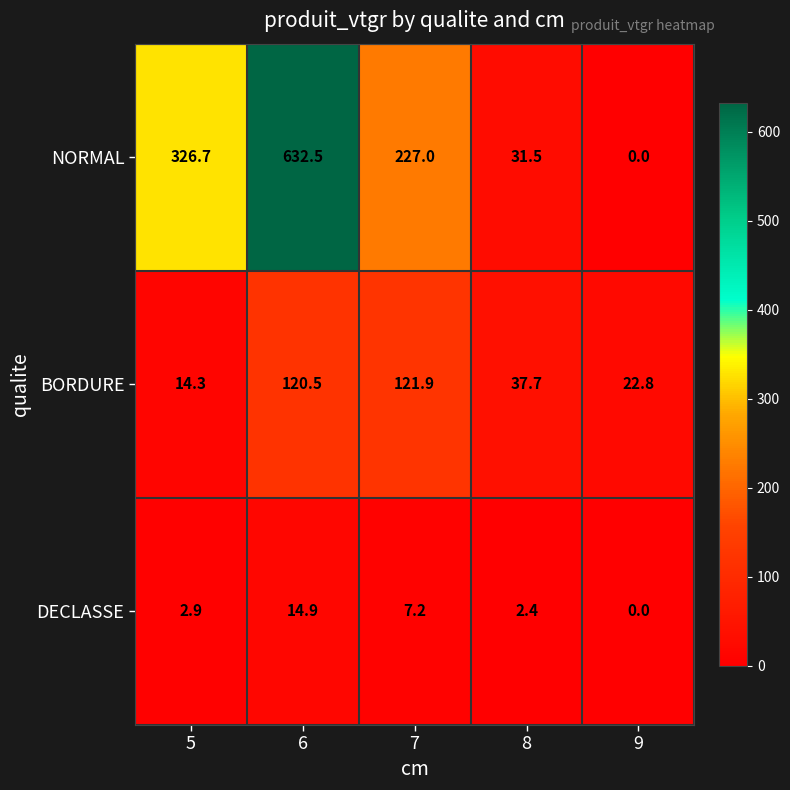

What is the sum of all NORMAL values?

1217.7